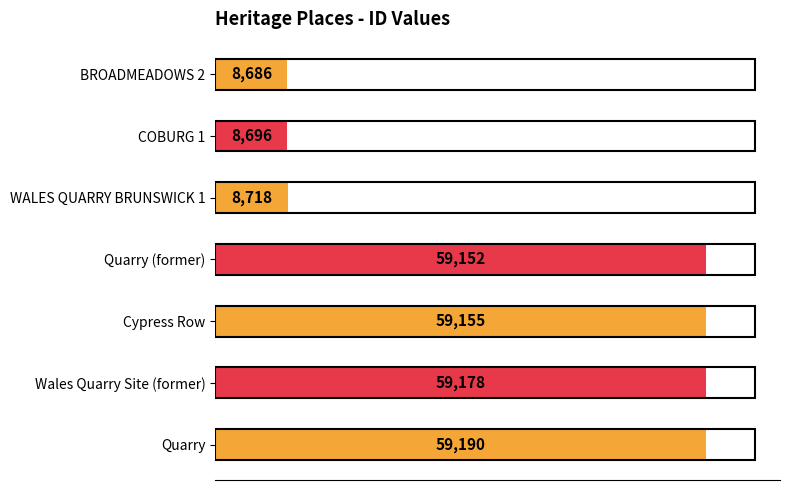

How many values are below 59152?

3